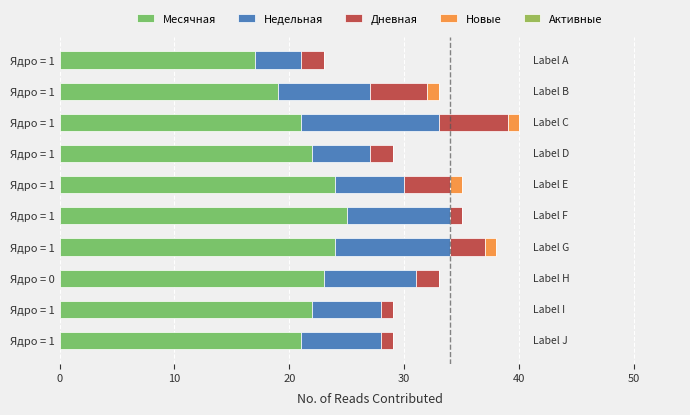

What is the average value of the Месячная series?

22